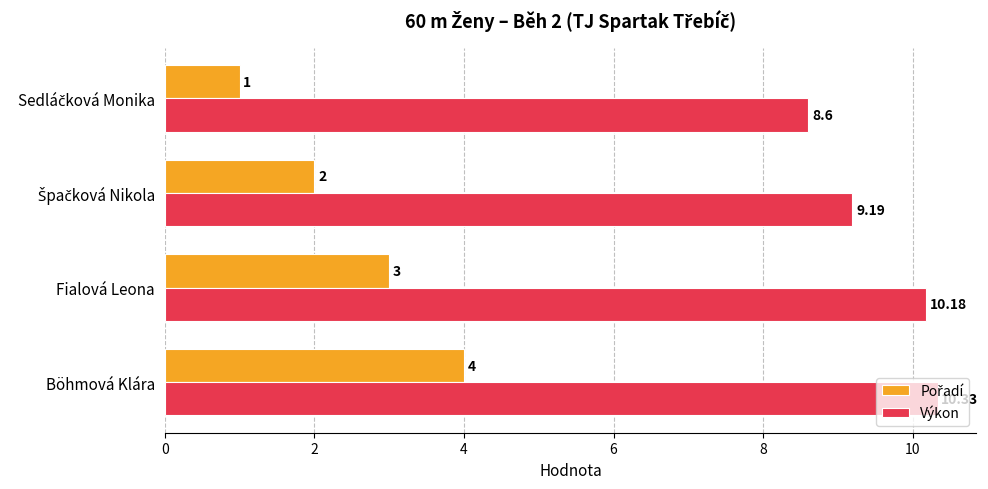

At which category does the chart reach its peak across all series?

Böhmová Klára